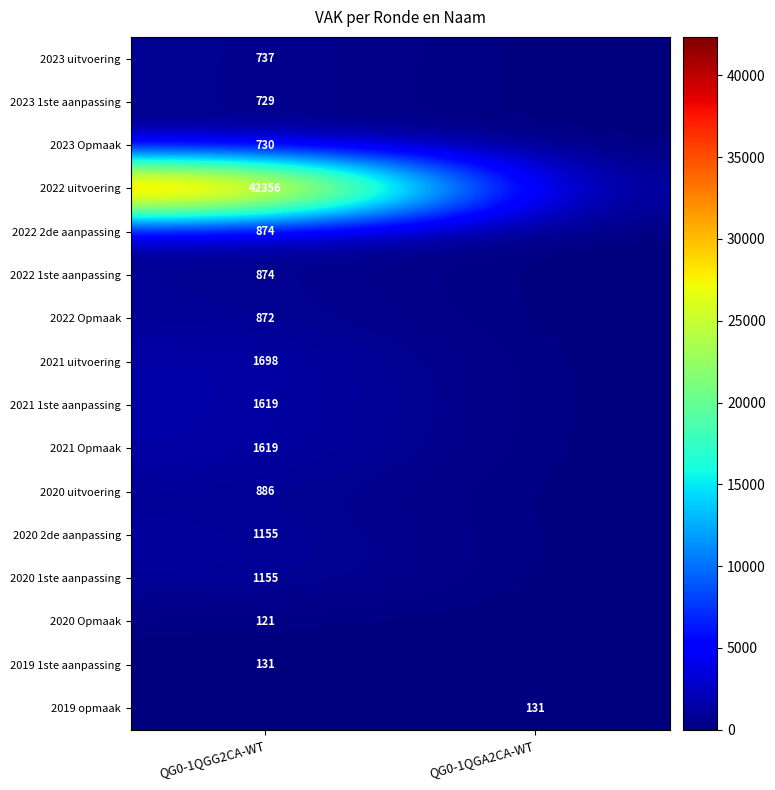

True or false: 2022 Opmaak has a value of 355 at QG0-1QGG2CA-WT.

False